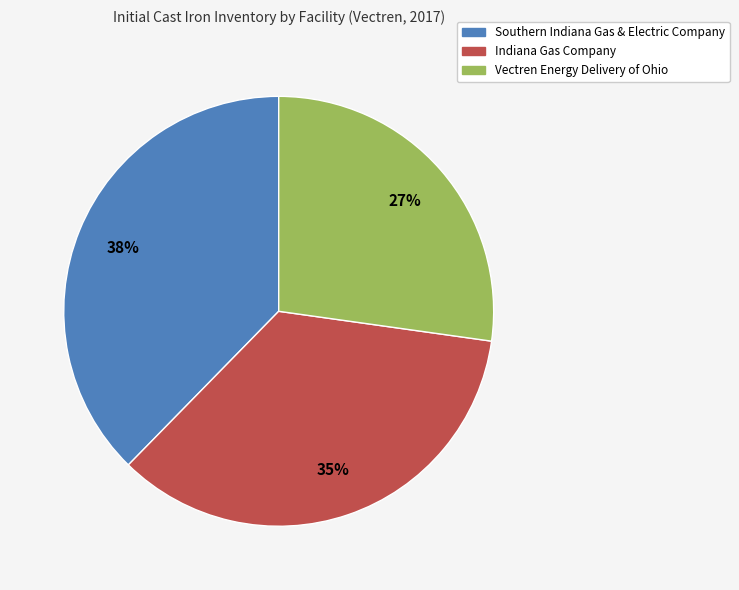

Which has a higher value, Indiana Gas Company or Southern Indiana Gas & Electric Company?

Southern Indiana Gas & Electric Company